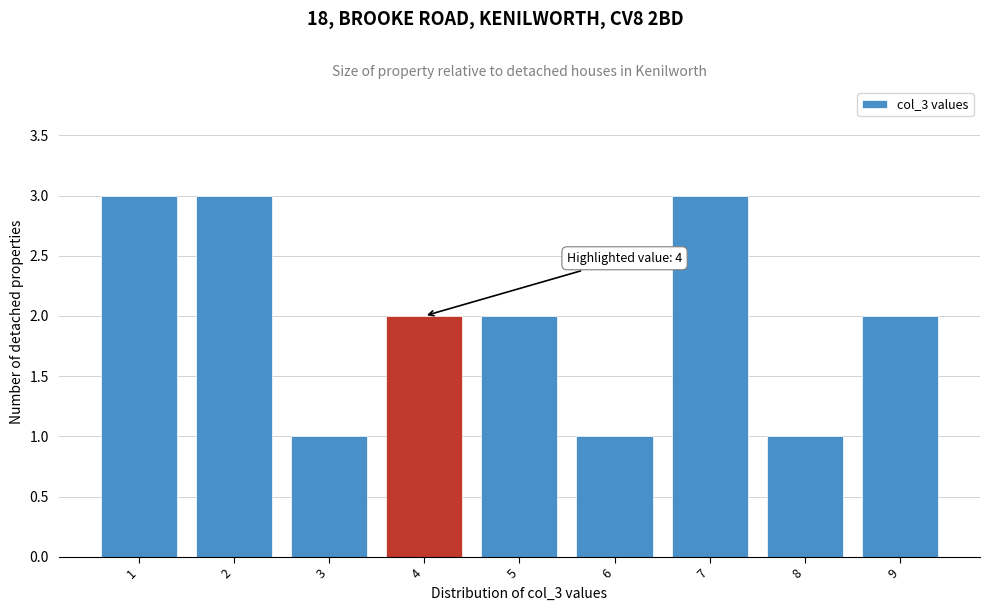

Reading left to right, what are all the values shown in this chart?

3	3	1	2	2	1	3	1	2